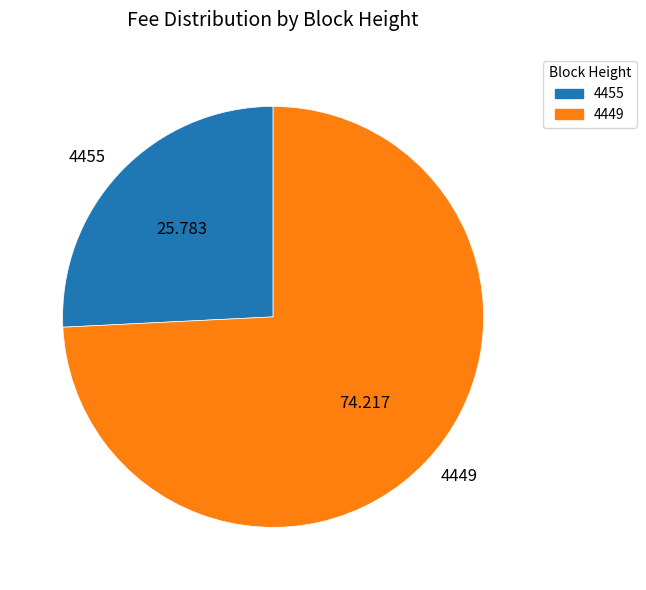

Which category accounts for the majority?

4449